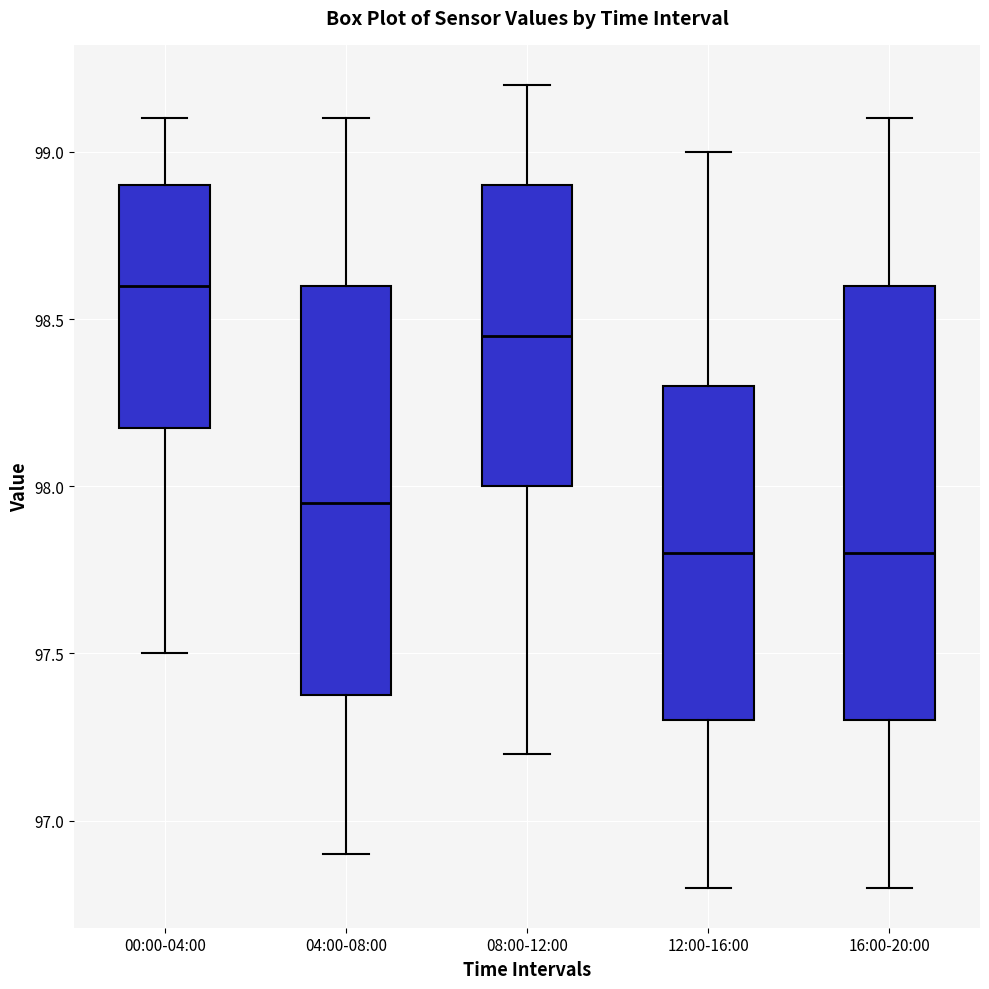

Which box is the tallest, from its lower edge to its upper edge?

16:00-20:00